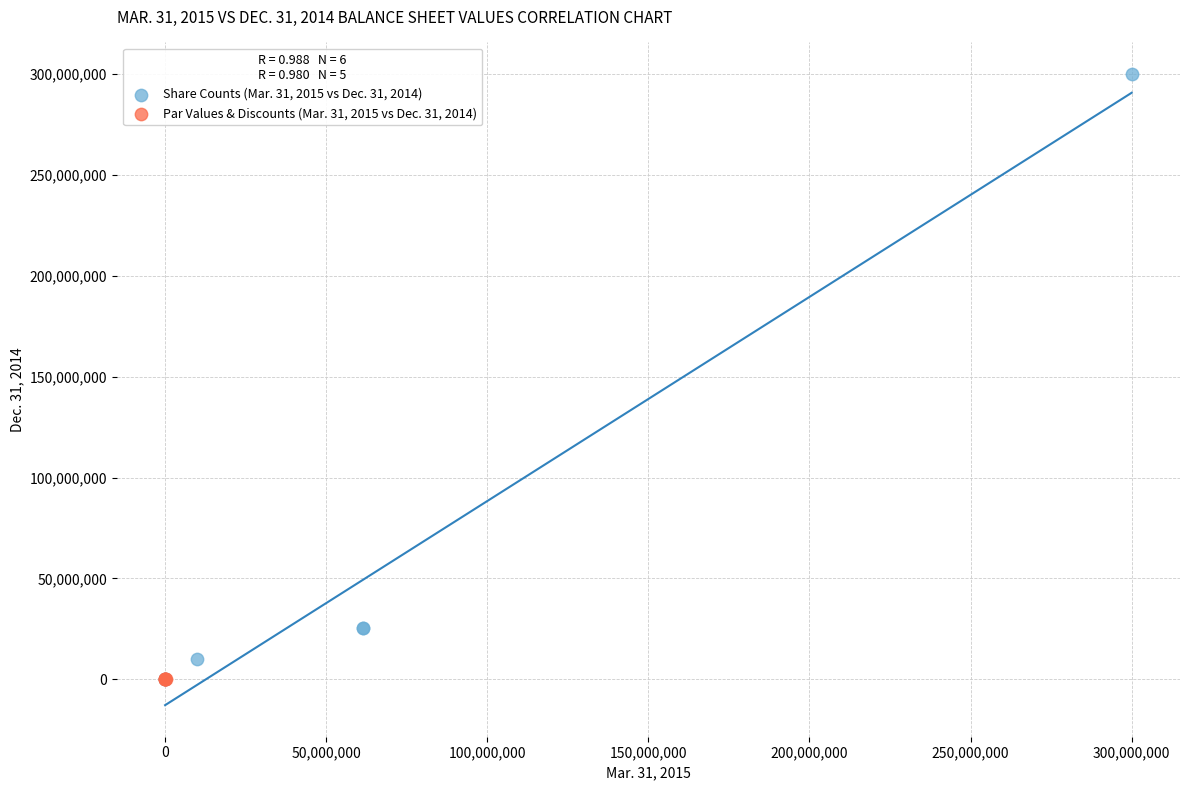

Which series has the widest spread of Y values?

Share Counts (Mar. 31, 2015 vs Dec. 31, 2014)